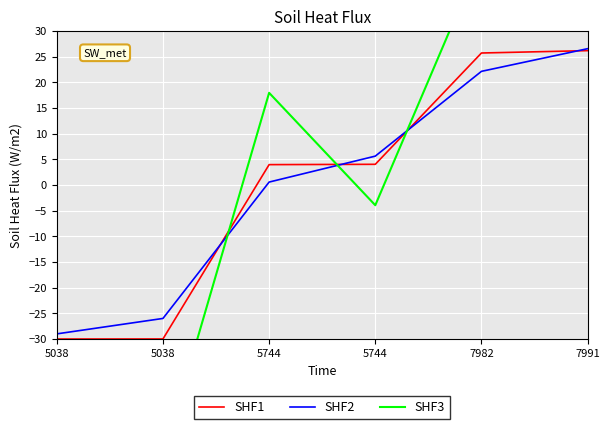

Reading left to right, list all the values displayed in this chart.

SHF1: 5038=-30.0	5038=-30.0	5744=4.0	5744=4.0	7982=25.7	7991=26.2
SHF2: 5038=-29.0	5038=-26.0	5744=0.6	5744=5.6	7982=22.2	7991=26.6
SHF3: 5038=-40.0	5038=-53.0	5744=18.0	5744=-3.9	7982=44.6	7991=35.3